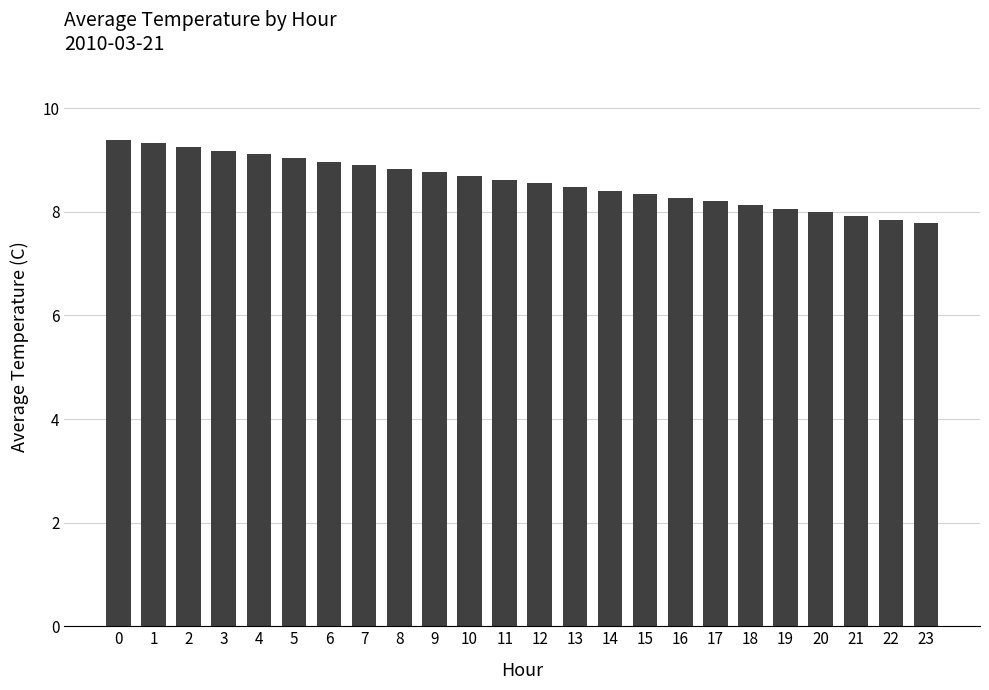

What is the average value?

8.6